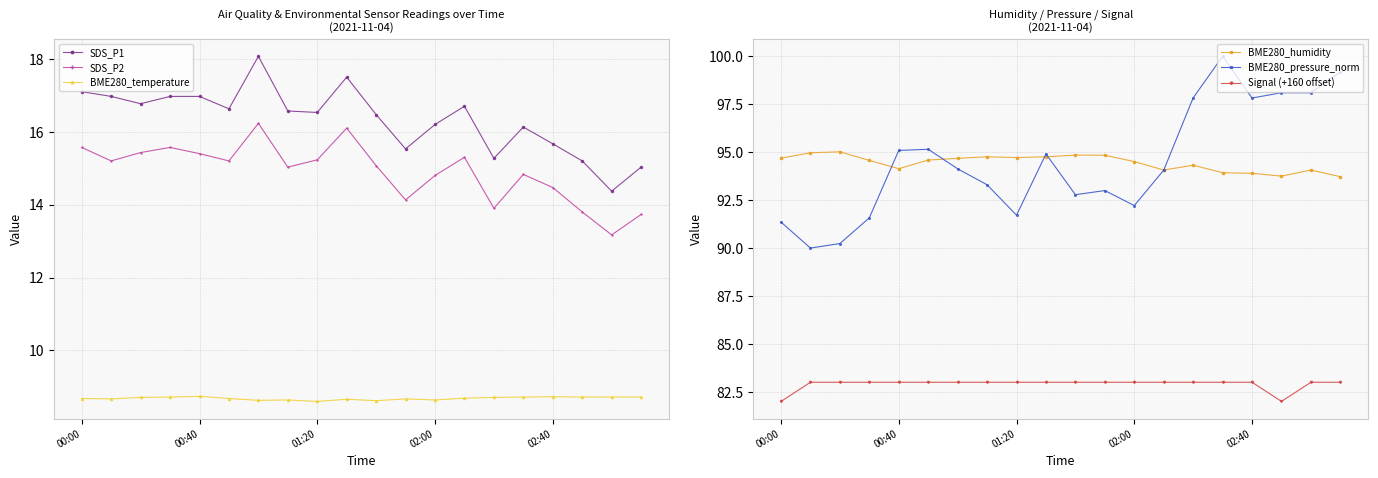

What is the total value across all series at 9?

314.9